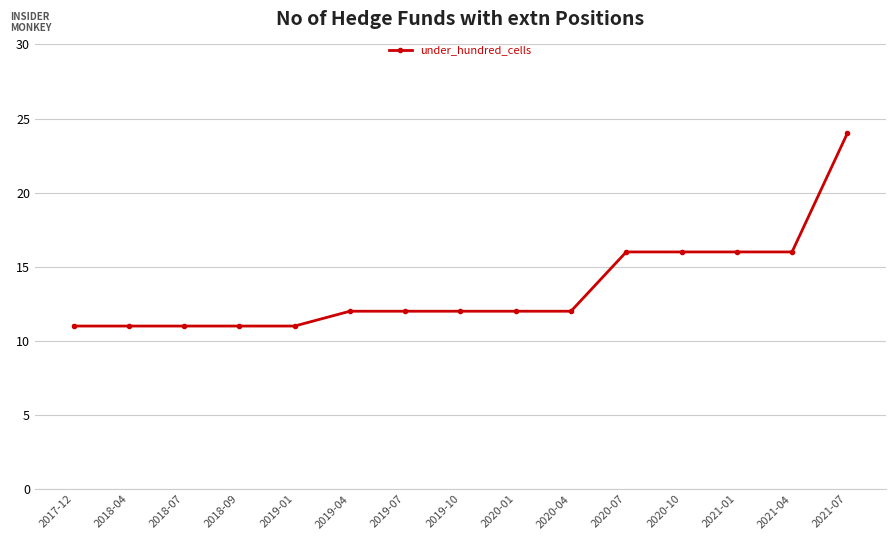

Approximately how many times larger is the value at 2021-07 compared to 2019-01?

2.2